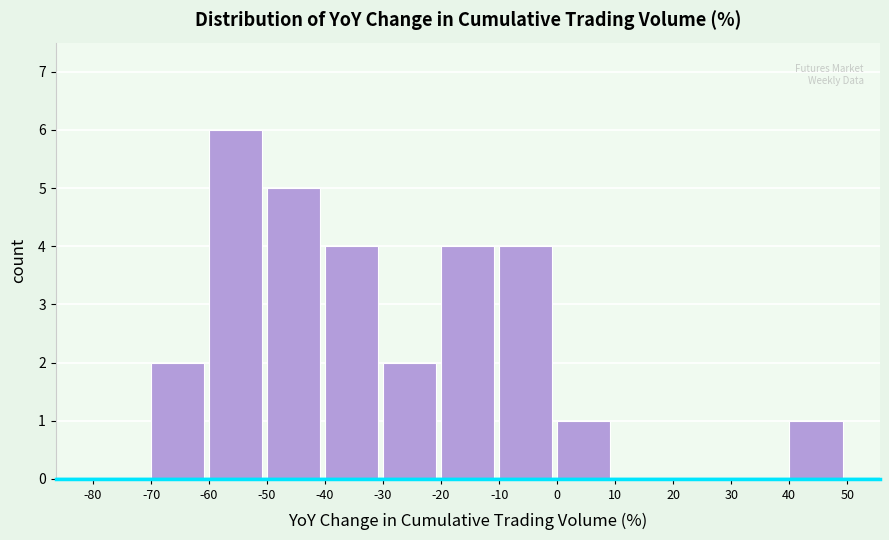

How tall is the bar that spans -60 to -50 on the x-axis? The values are not printed on the chart, so give them approximately, as read against the axis.

6